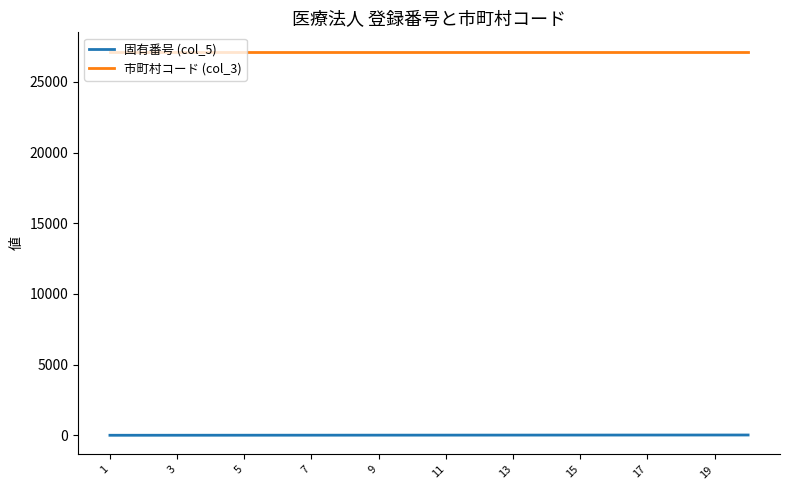

What is the greatest value displayed?

27145